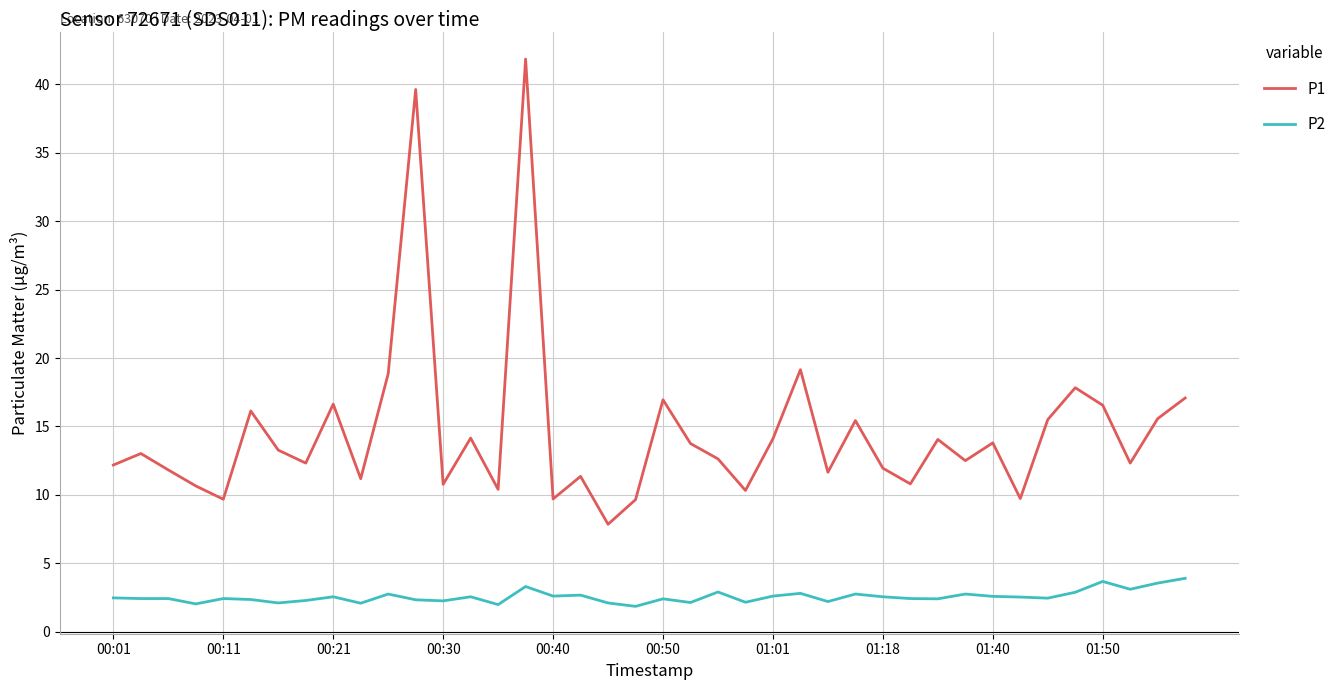

What is the smallest value displayed?

1.9